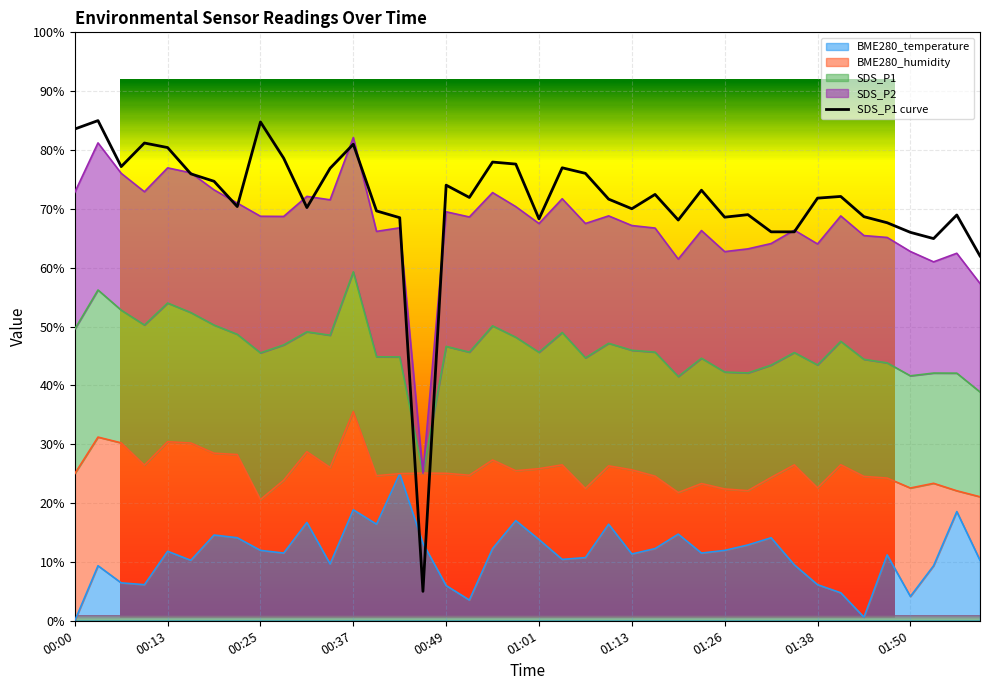

Reading right to left, transcribe all the data shown in this chart.

62.0	69.0	64.9	66.0	67.6	68.7	72.1	71.8	66.1	66.1	69.0	68.6	73.2	68.1	72.5	70.0	71.7	76.0	77.0	68.3	77.6	78.0	71.9	74.0	5.0	68.5	69.6	81.0	76.9	70.2	78.6	84.8	70.4	74.7	75.9	80.4	81.2	77.2	85.0	83.6